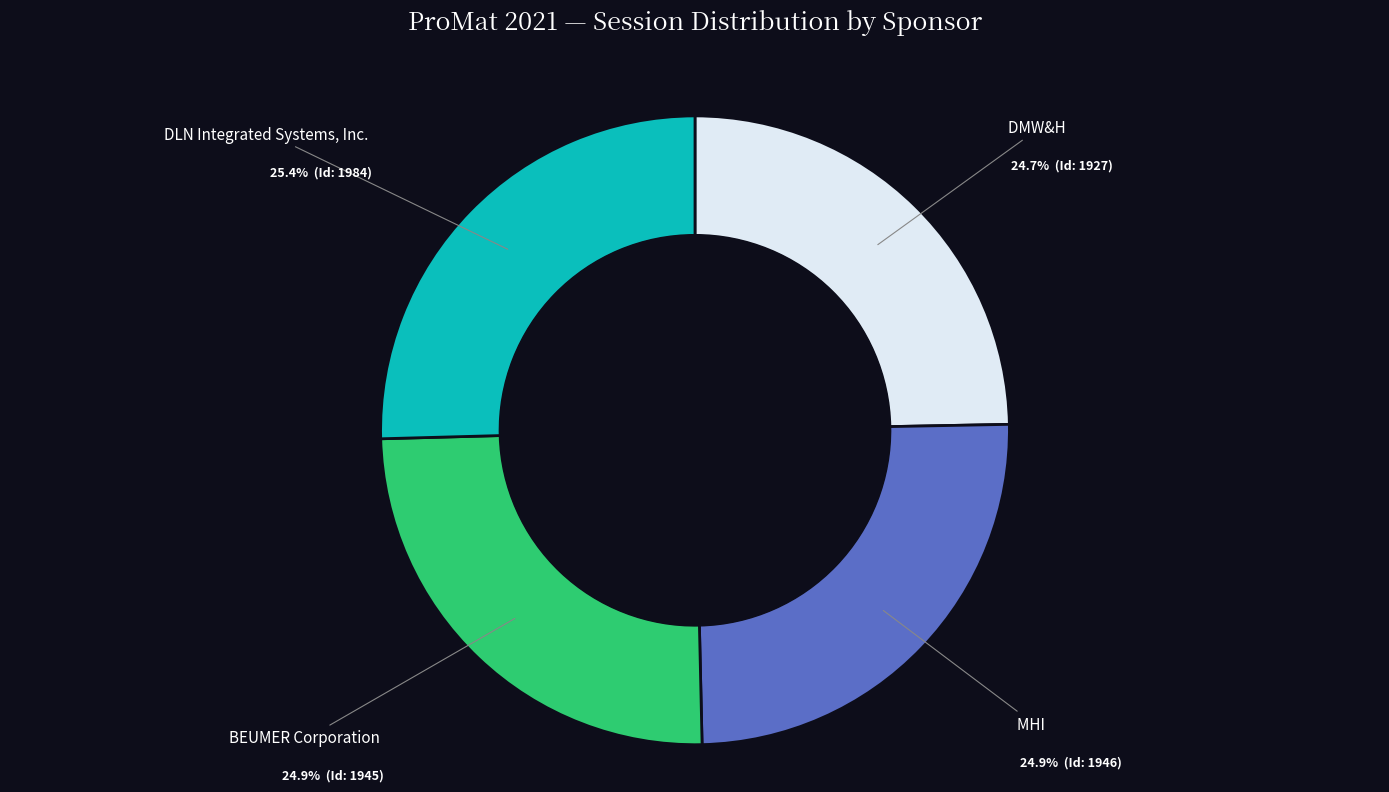

Is there a majority slice in this chart?

No